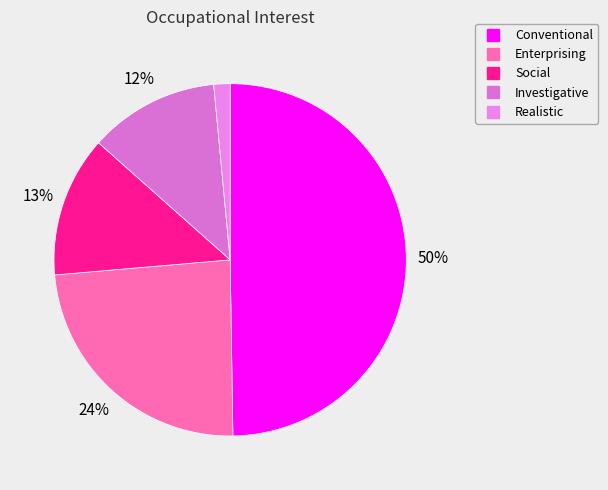

How many slices are in this pie chart?

5